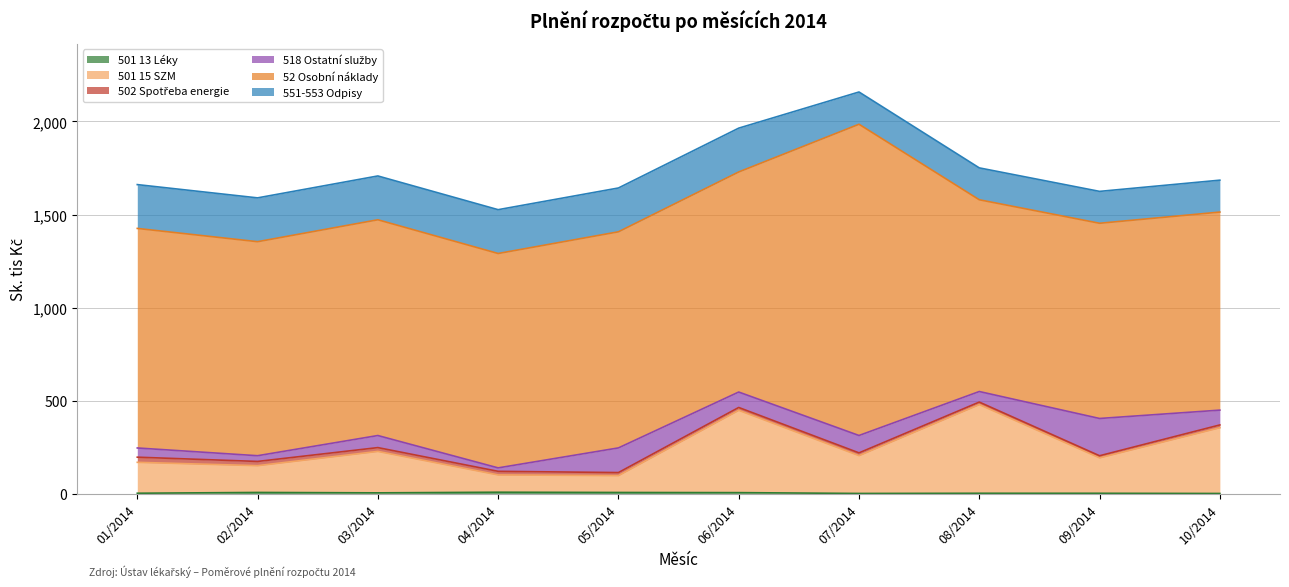

At which category does the chart reach its minimum across all series?

10/2014